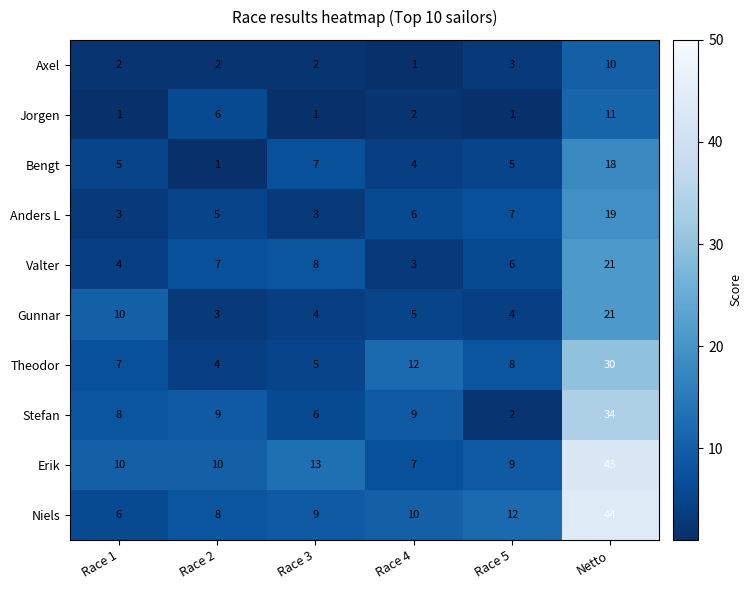

What is the total value across all series at Race 1?

56